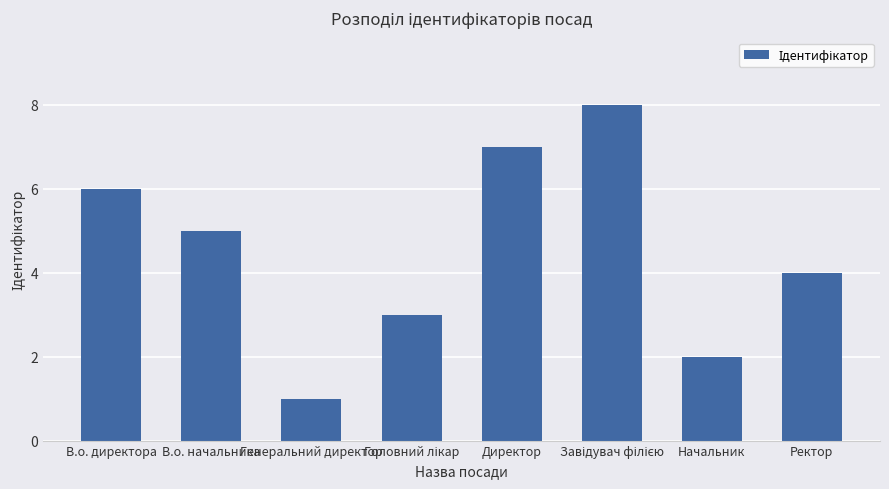

Is it true that the value at Директор is 7?

True